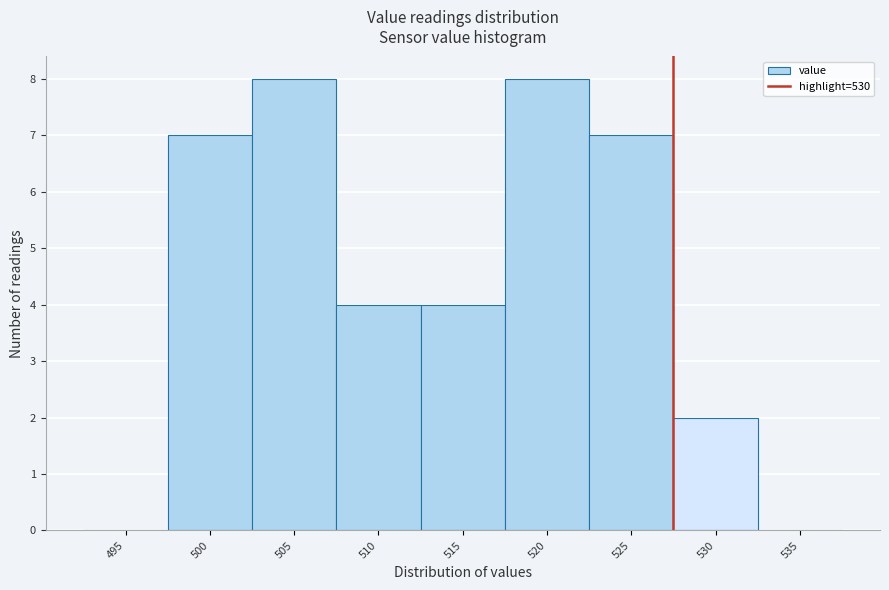

Reading right to left, transcribe all the data shown in this chart.

535=0	530=2	525=7	520=8	515=4	510=4	505=8	500=7	495=0